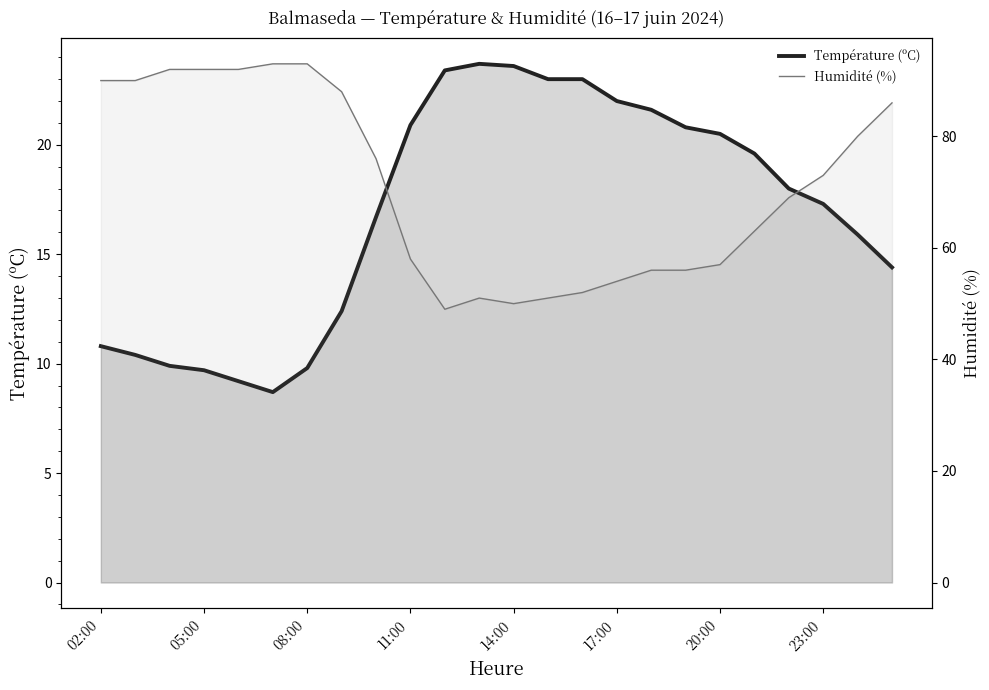

What is the value of the Température (ºC) point at the 6th from the left?

8.7